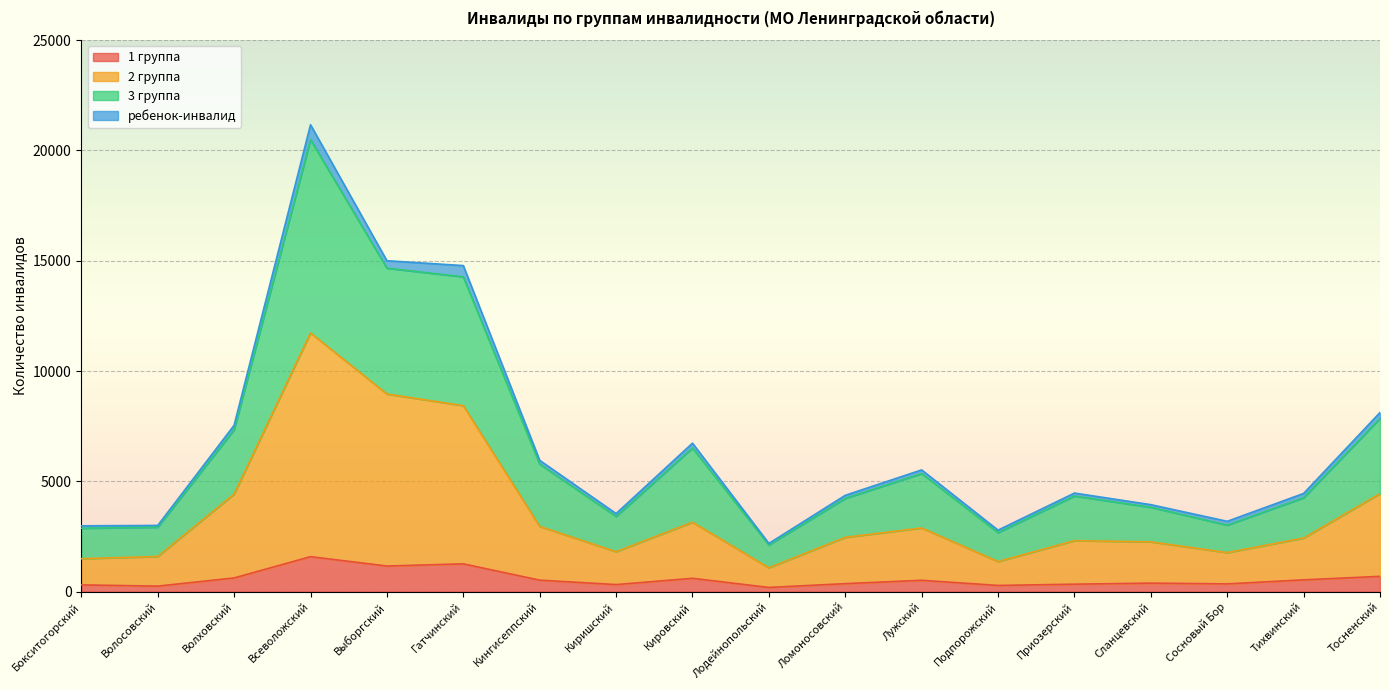

At which category is the sum across all series the highest?

Всеволожский